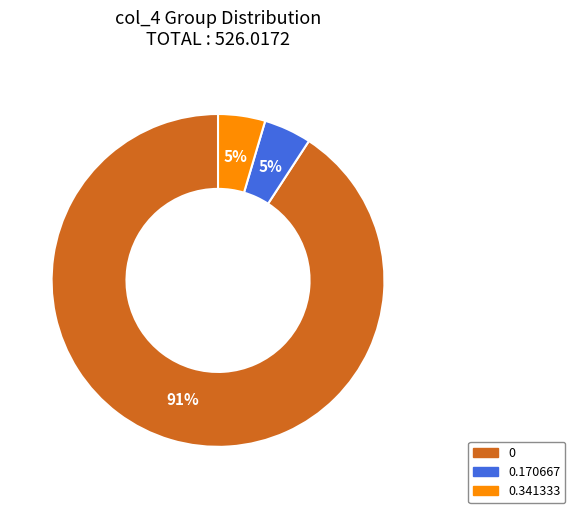

To the nearest percent, what is the average slice percentage?

33%